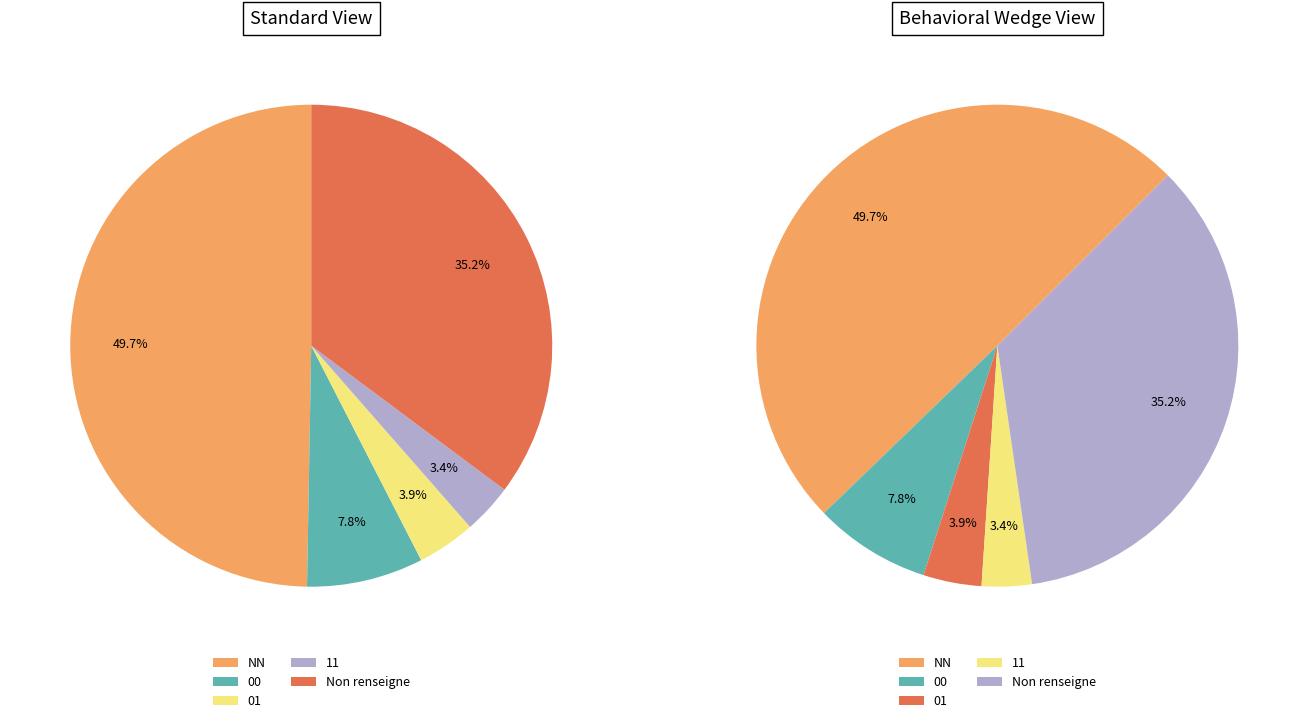

Does NN account for over 50% of the chart?

No